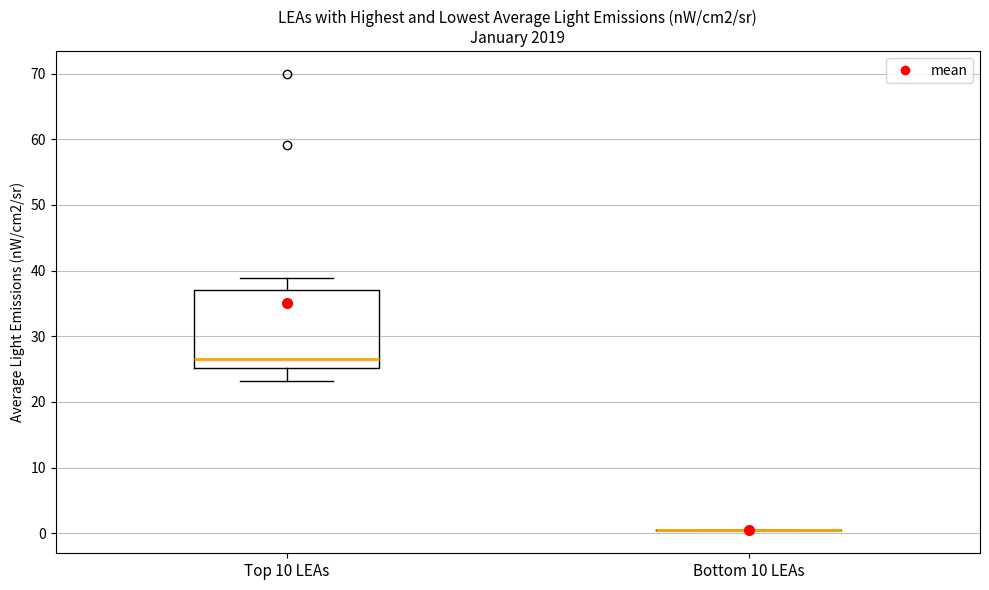

Comparing the boxes themselves (not the whiskers), which one is the tallest?

Top 10 LEAs